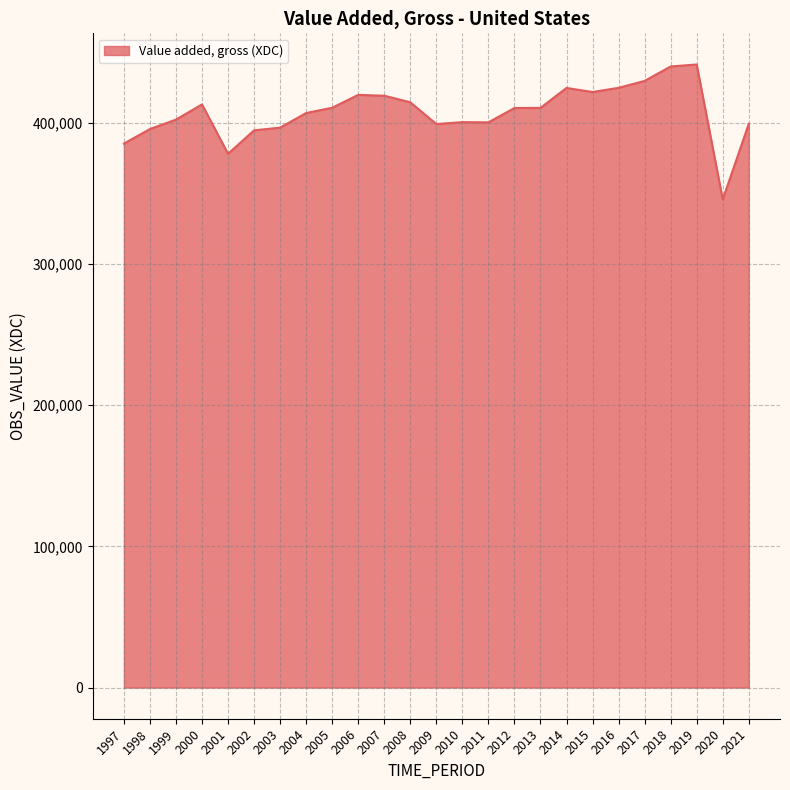

What is the difference between the values at 2005 and 2017?

18974